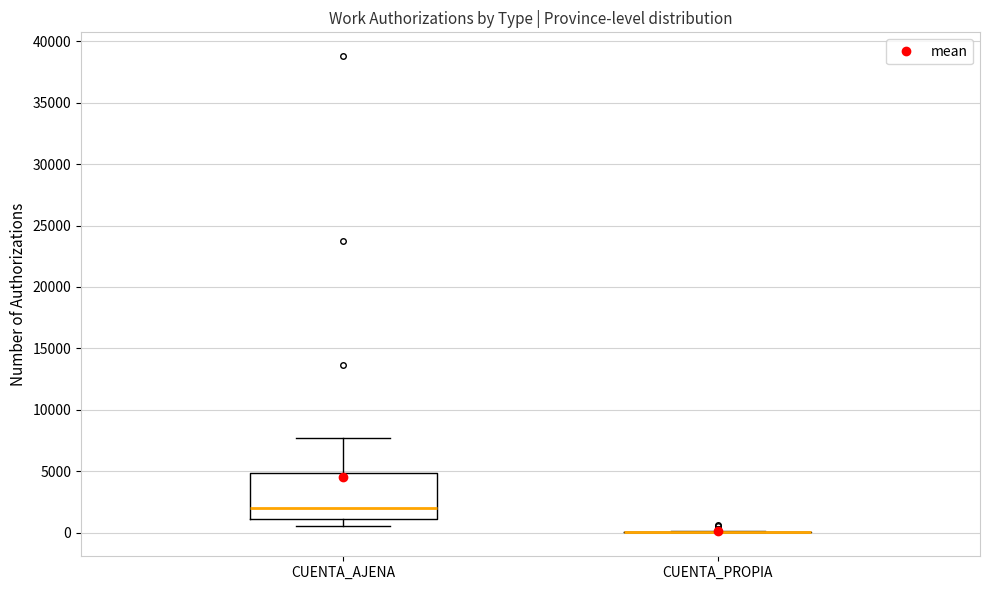

Which box is the tallest, from its lower edge to its upper edge?

CUENTA_AJENA